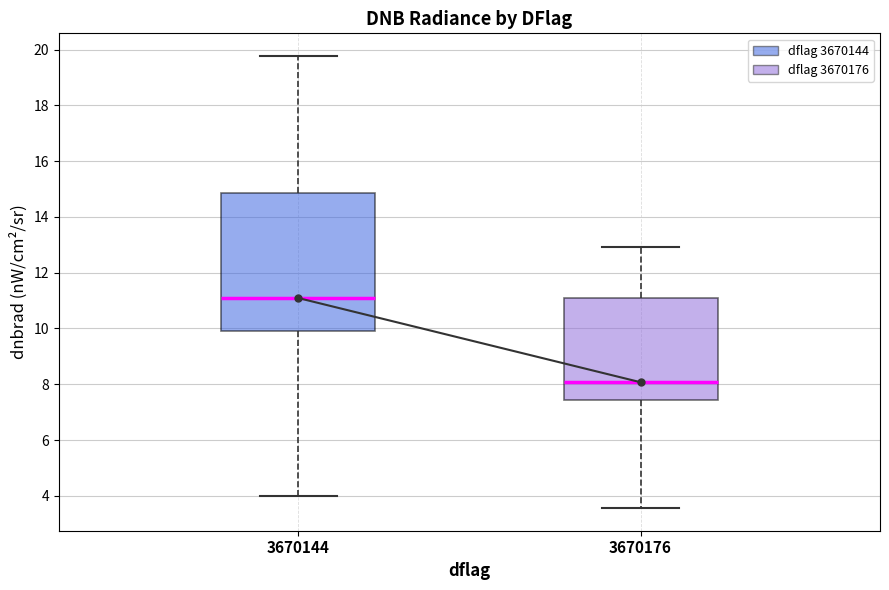

Reading left to right, transcribe this box plot: for each box, give where its median line is, the range the box spans, and where its two whiskers end, as read against the y-axis. The values are not printed on the chart, so give them approximately, as read against the axis.

3670144: median 11.0, box 10.0 to 14.8, whiskers 4.0 to 19.8
3670176: median 8.0, box 7.4 to 11.0, whiskers 3.6 to 13.0